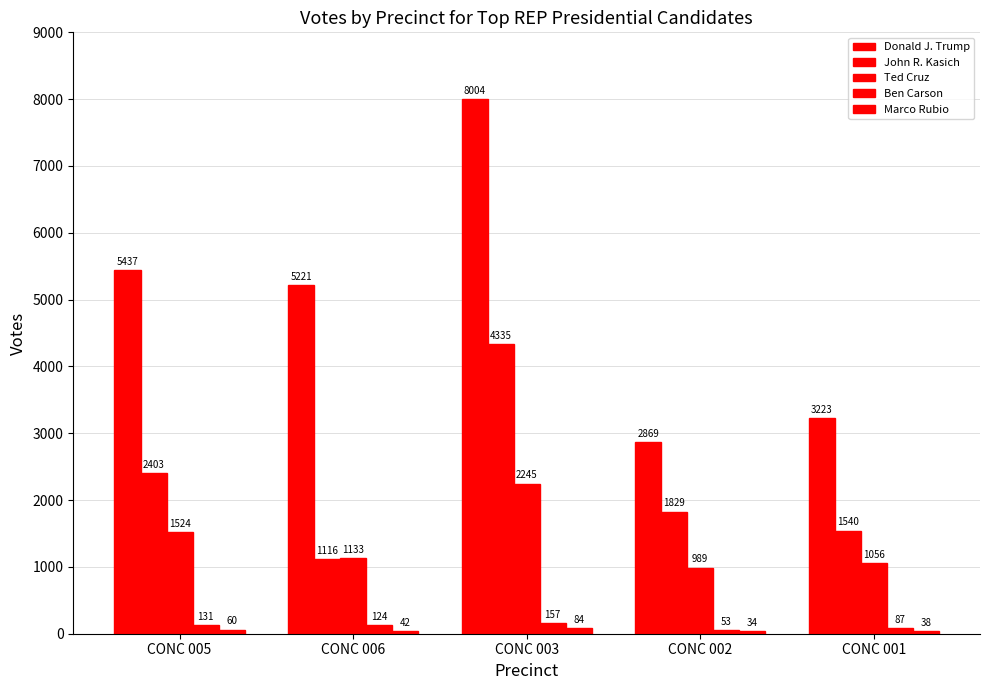

What is the spread (max minus min) of values at CONC 005?

5377